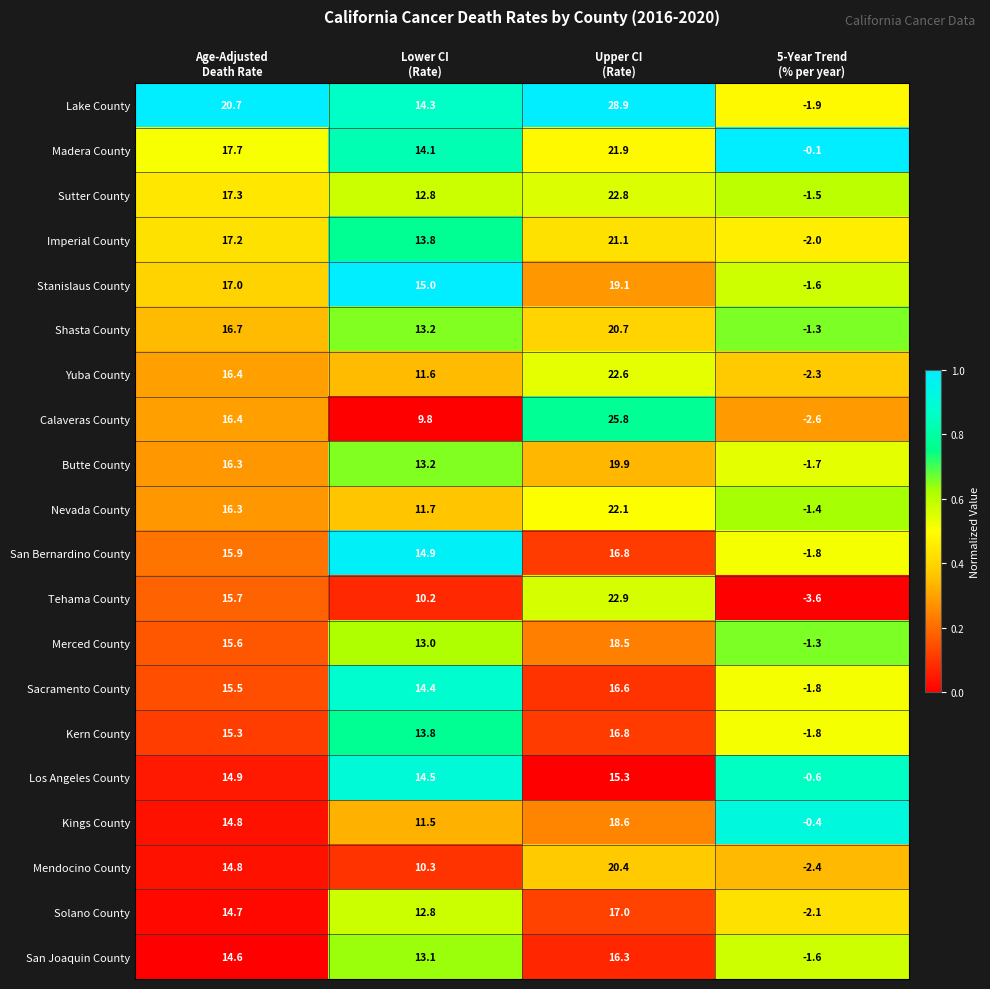

What is the sum of all Nevada County values?

48.7